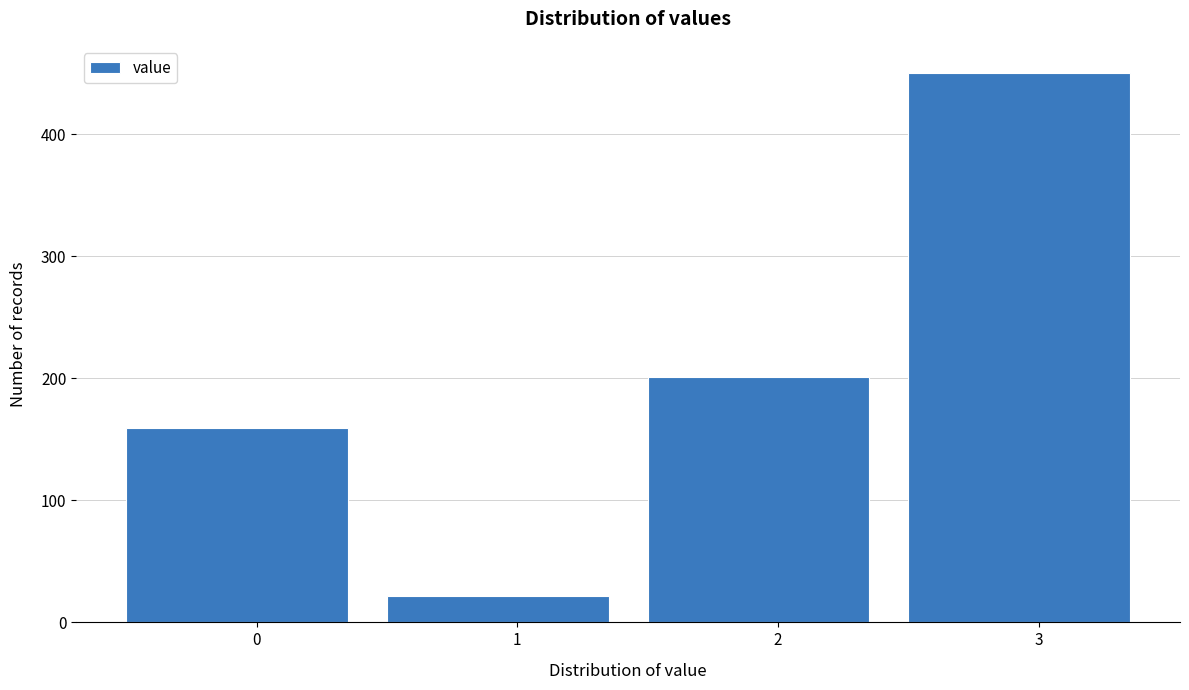

Reading right to left, extract all data points from this chart.

450	201	22	159